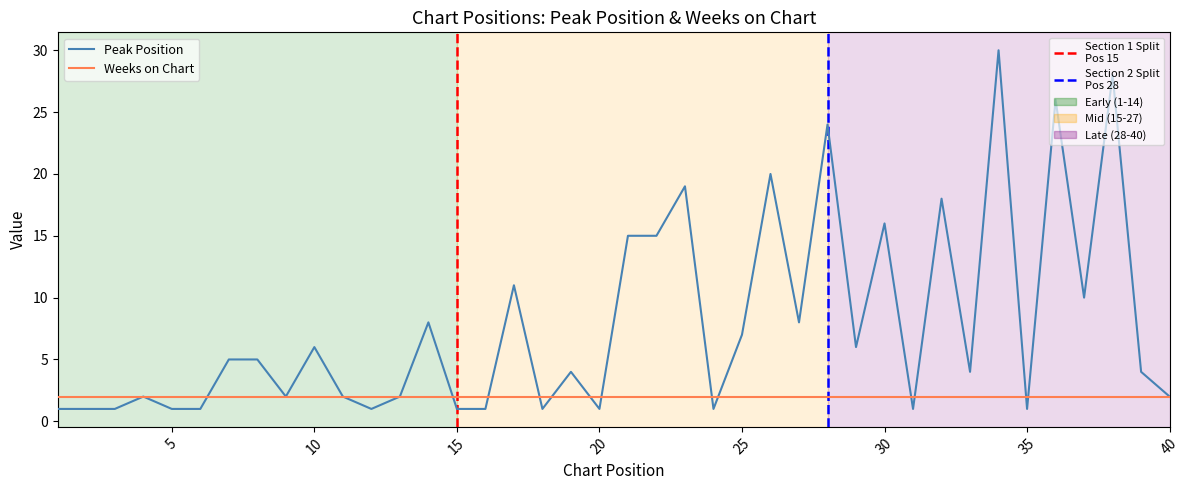

Is this an area chart (filled region under the line)?

No